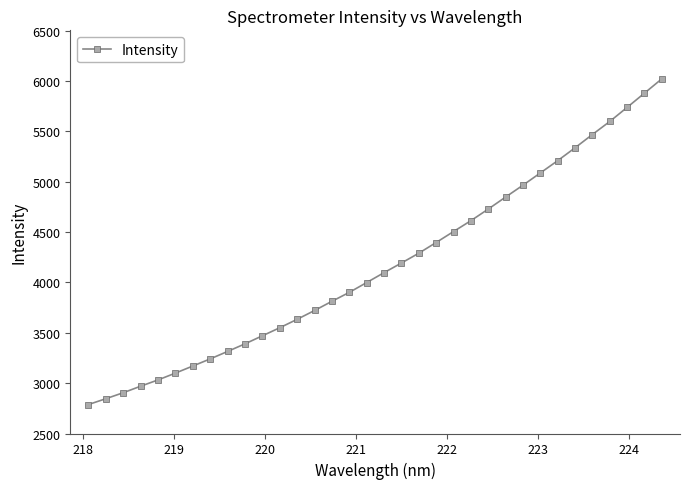

What is the value of the 22nd point from the left?

4505.8